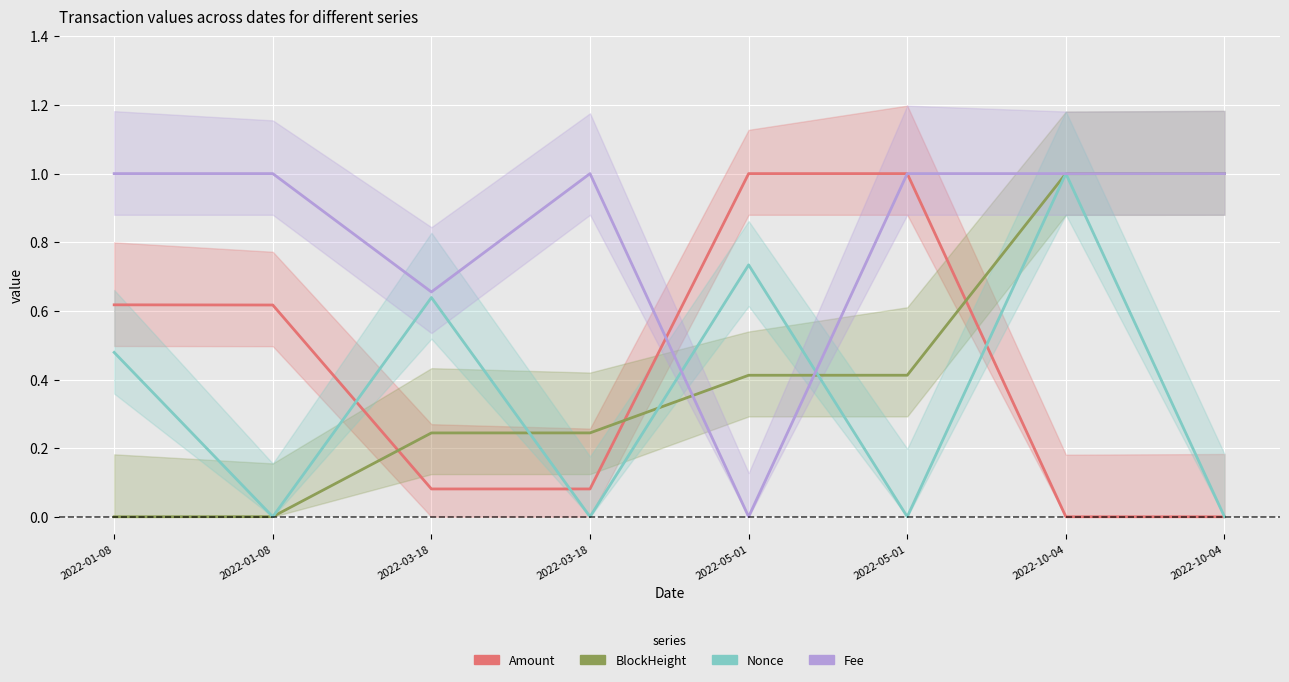

Which series has the widest spread of values?

Amount